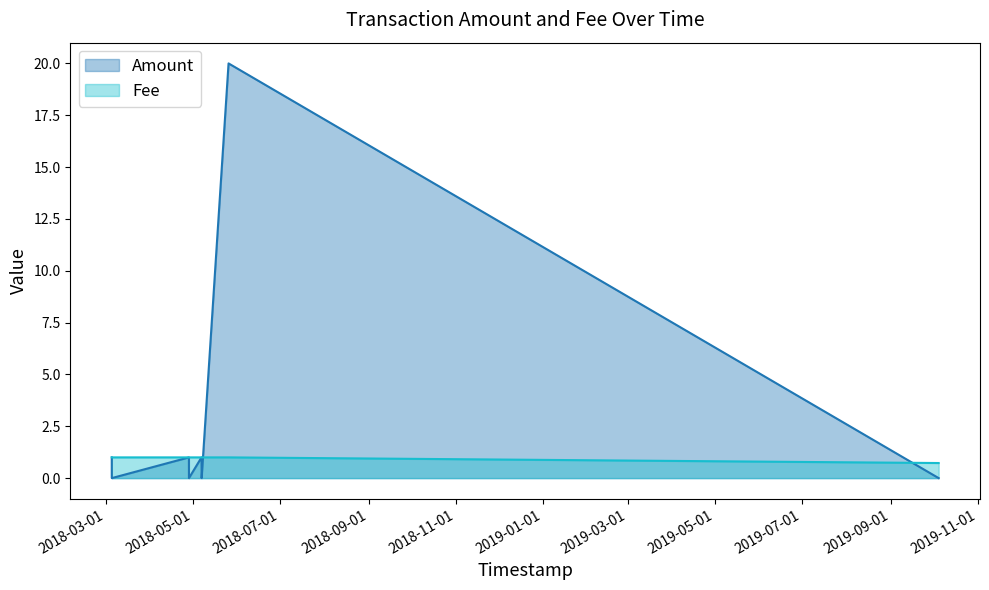

In Amount, how many points are lower than both neighbors (excluding endpoints)?

3